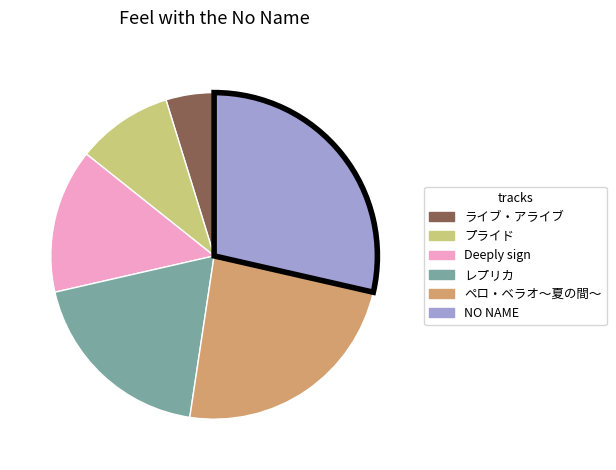

Between プライド and レプリカ, which is larger?

レプリカ